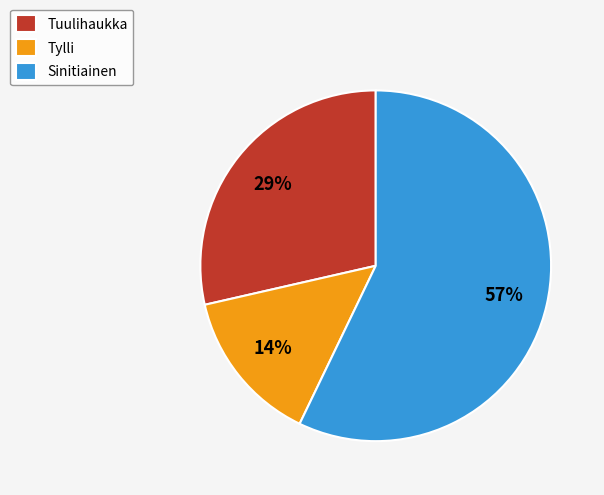

Is there any slice that represents more than half of the pie?

Yes